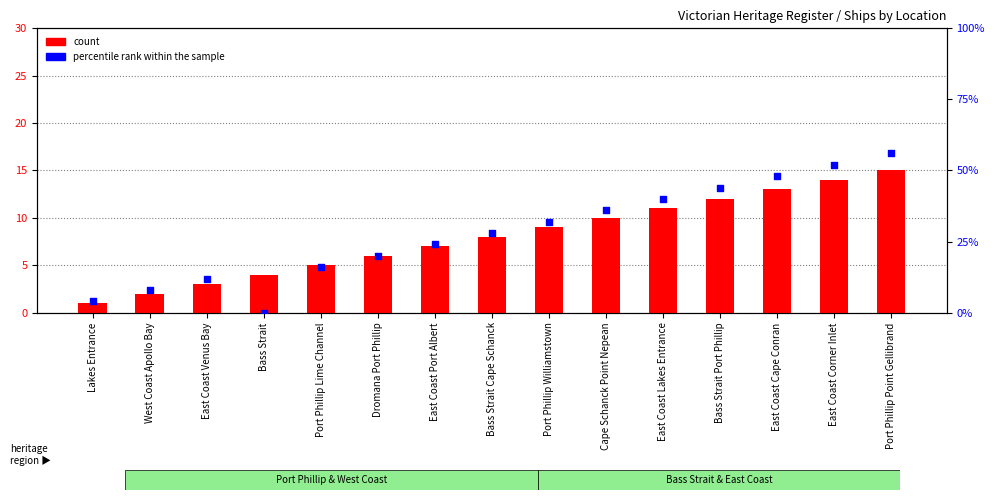

Is the value of percentile rank within the sample at Dromana Port Phillip greater than the value of count at West Coast Apollo Bay?

Yes